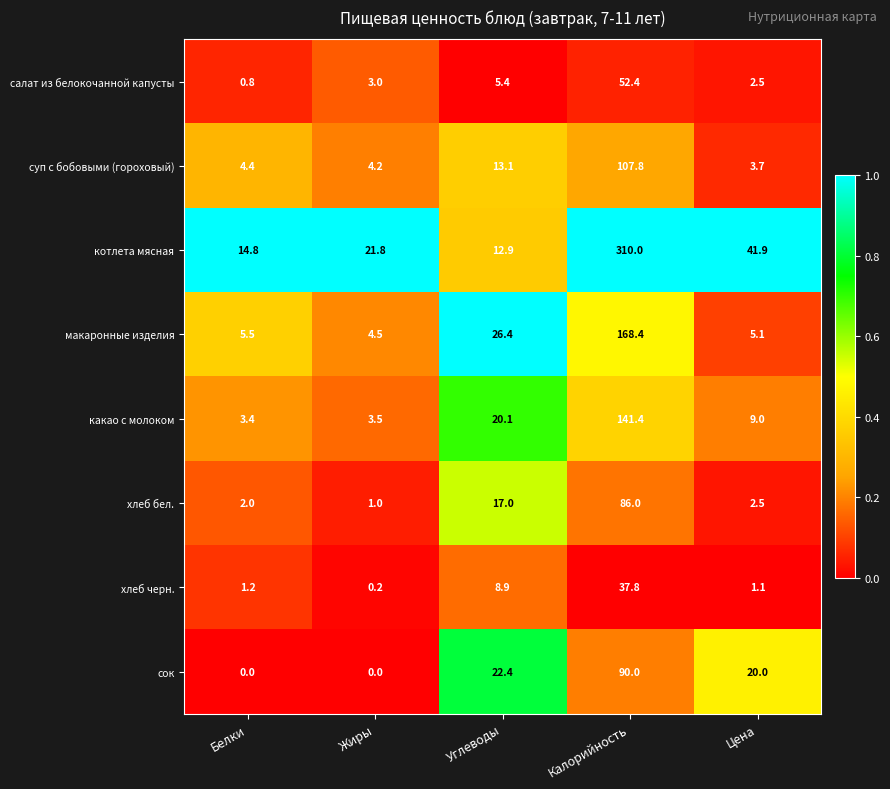

List the series in order of their peak value, highest first.

котлета мясная, макаронные изделия, какао с молоком, суп с бобовыми (гороховый), сок, хлеб бел., салат из белокочанной капусты, хлеб черн.